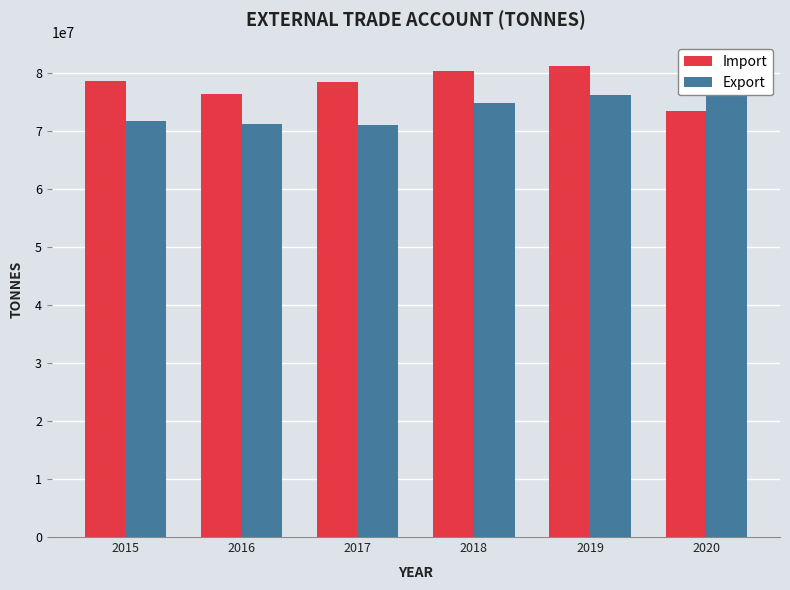

Is it true that Import equals 73401736.4 at 2020?

True